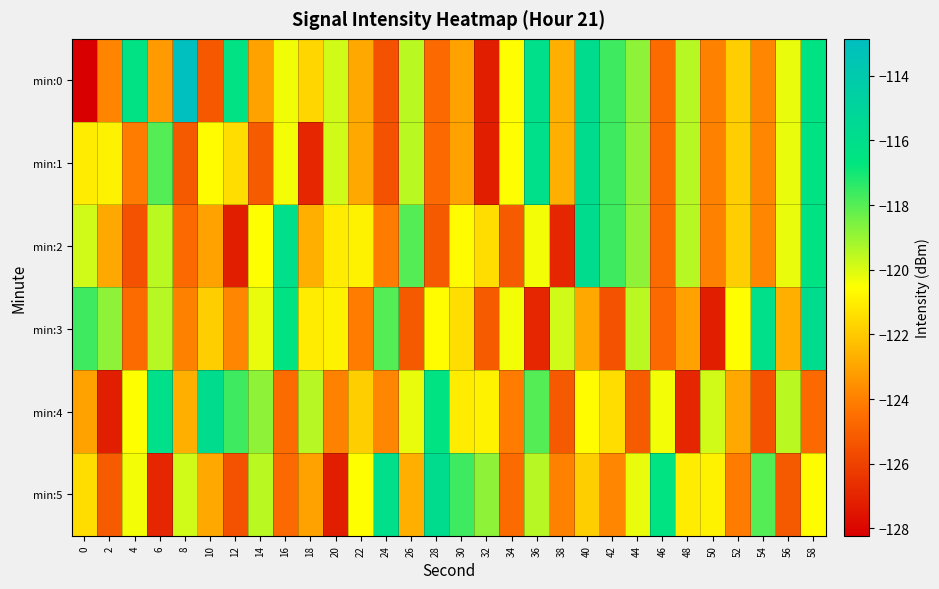

What is the spread (max minus min) of values at 44?

6.3